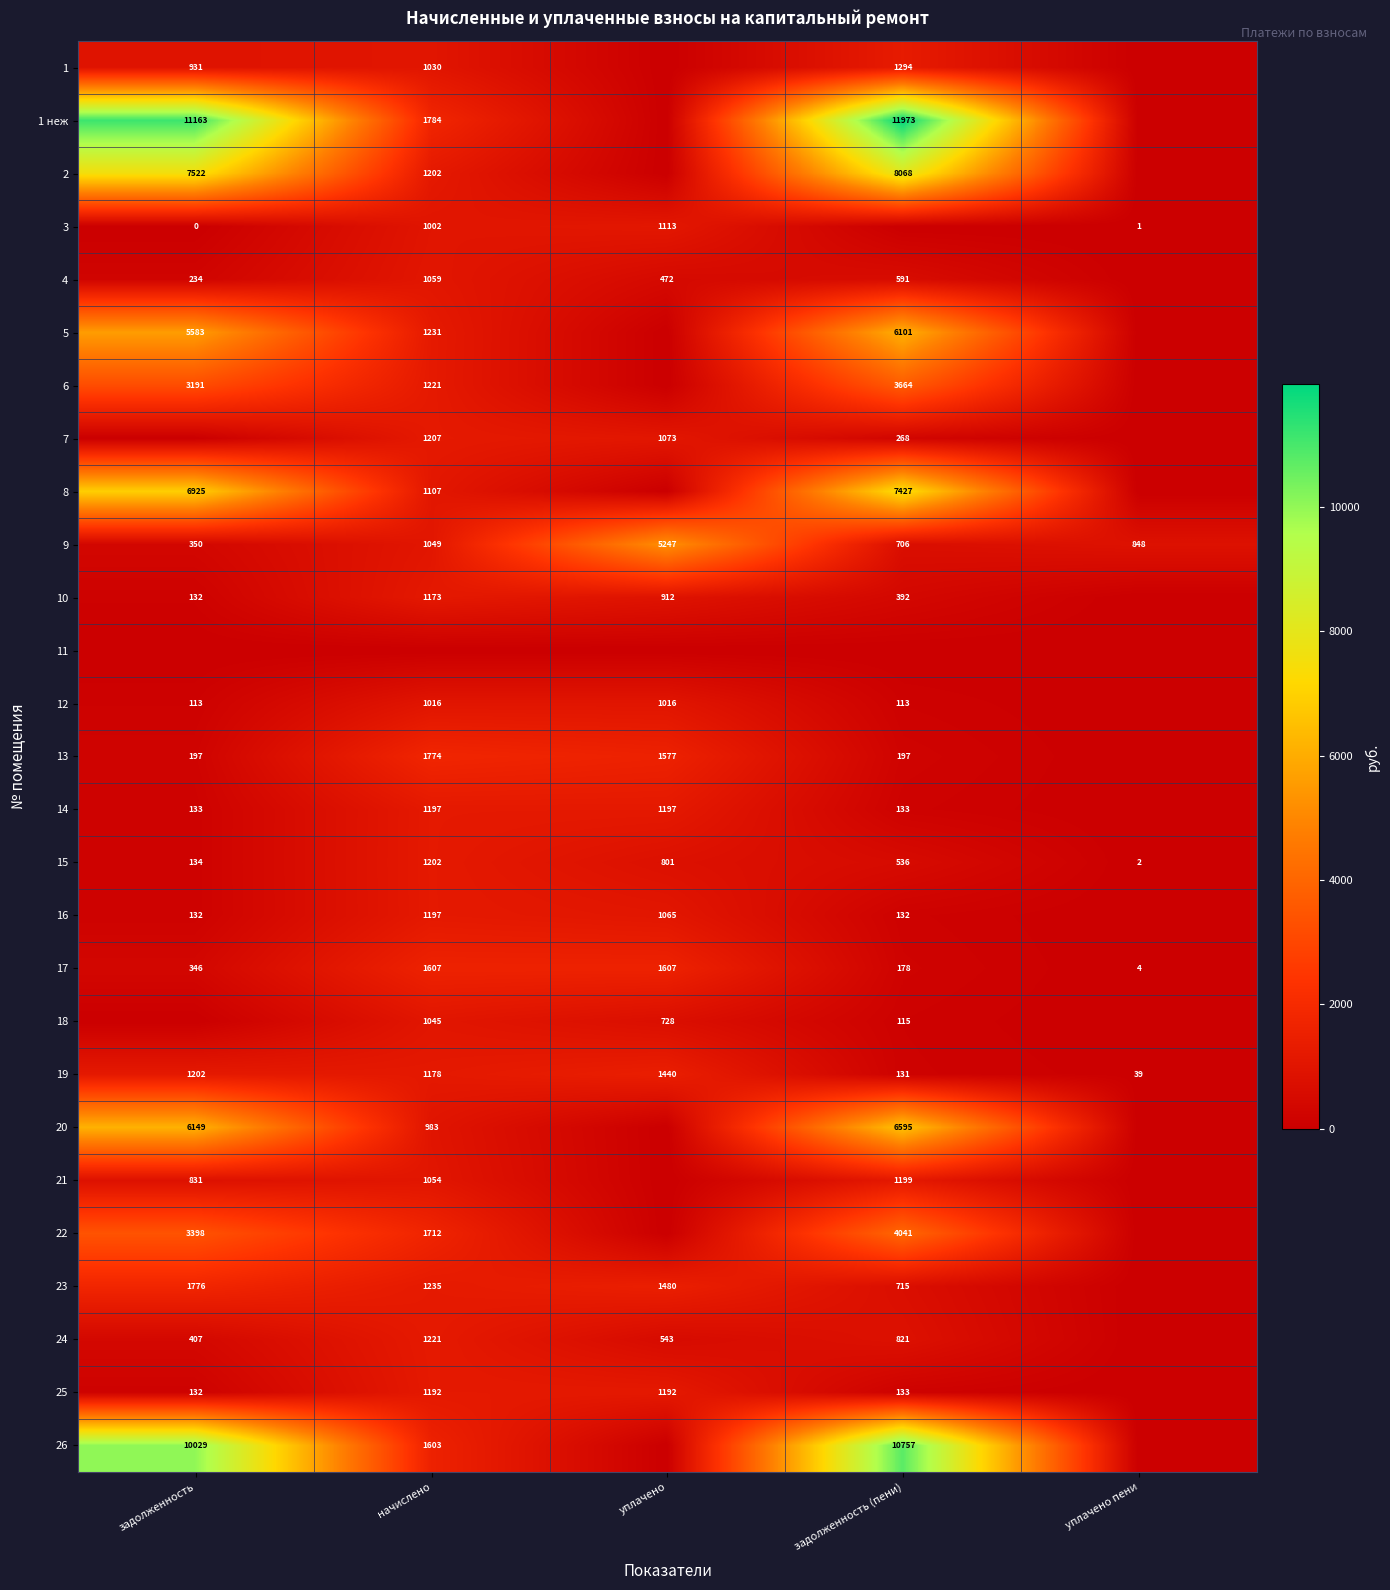

What is the average value of the 17 series?

748